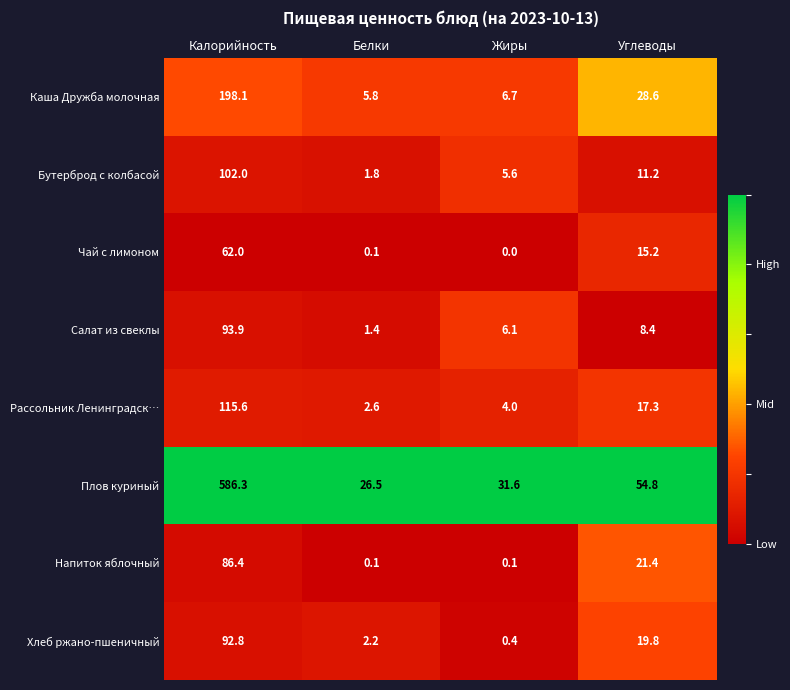

At which category is the sum across all series the highest?

Калорийность